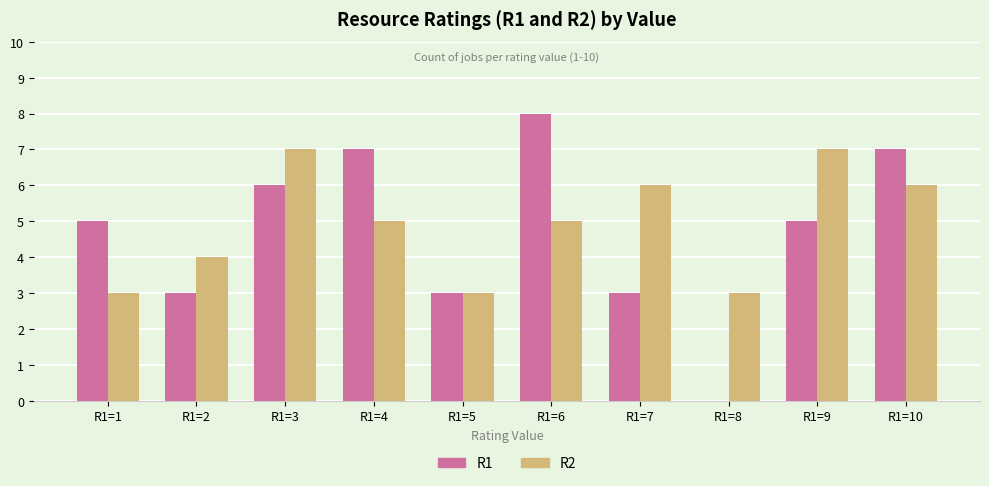

What is the spread (max minus min) of values at R1=1?

2